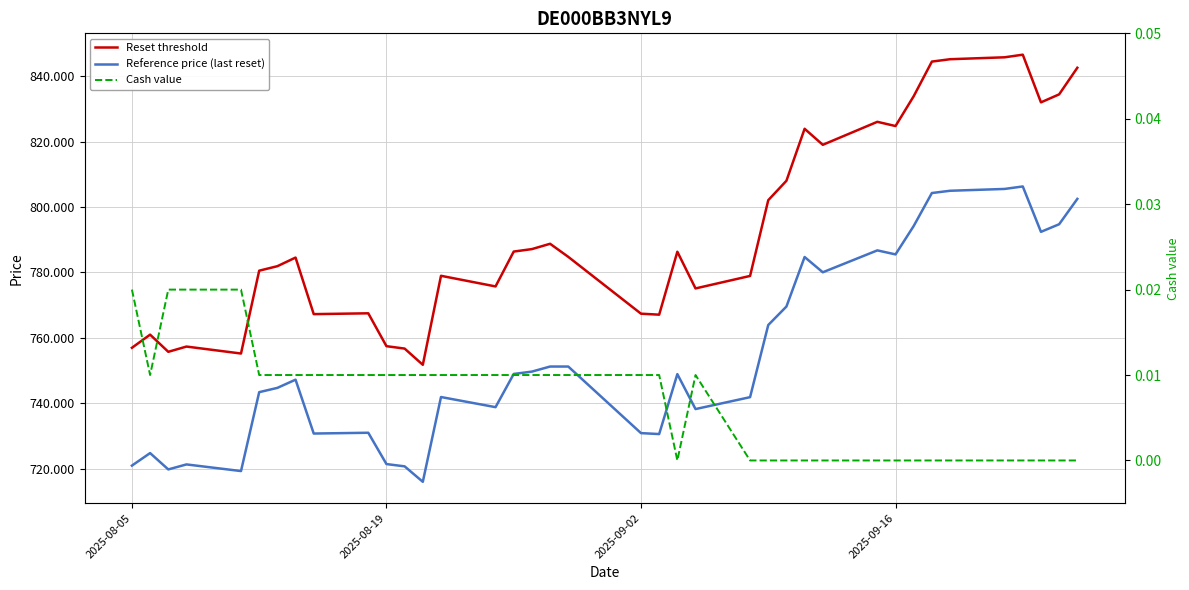

Is the value of Reset threshold at 7 greater than the value of Reference price (last reset) at 4?

Yes